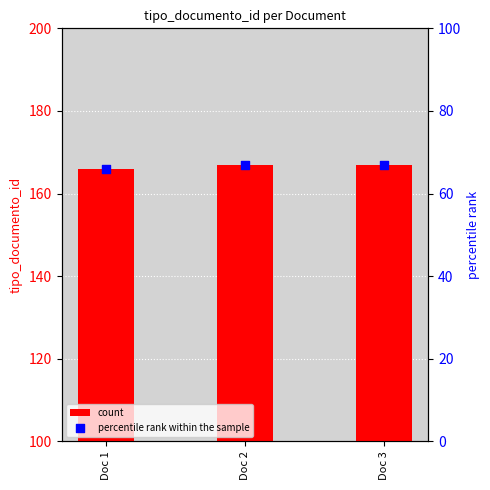

Is the value of percentile rank within the sample at Doc 2 greater than the value of count at Doc 3?

No